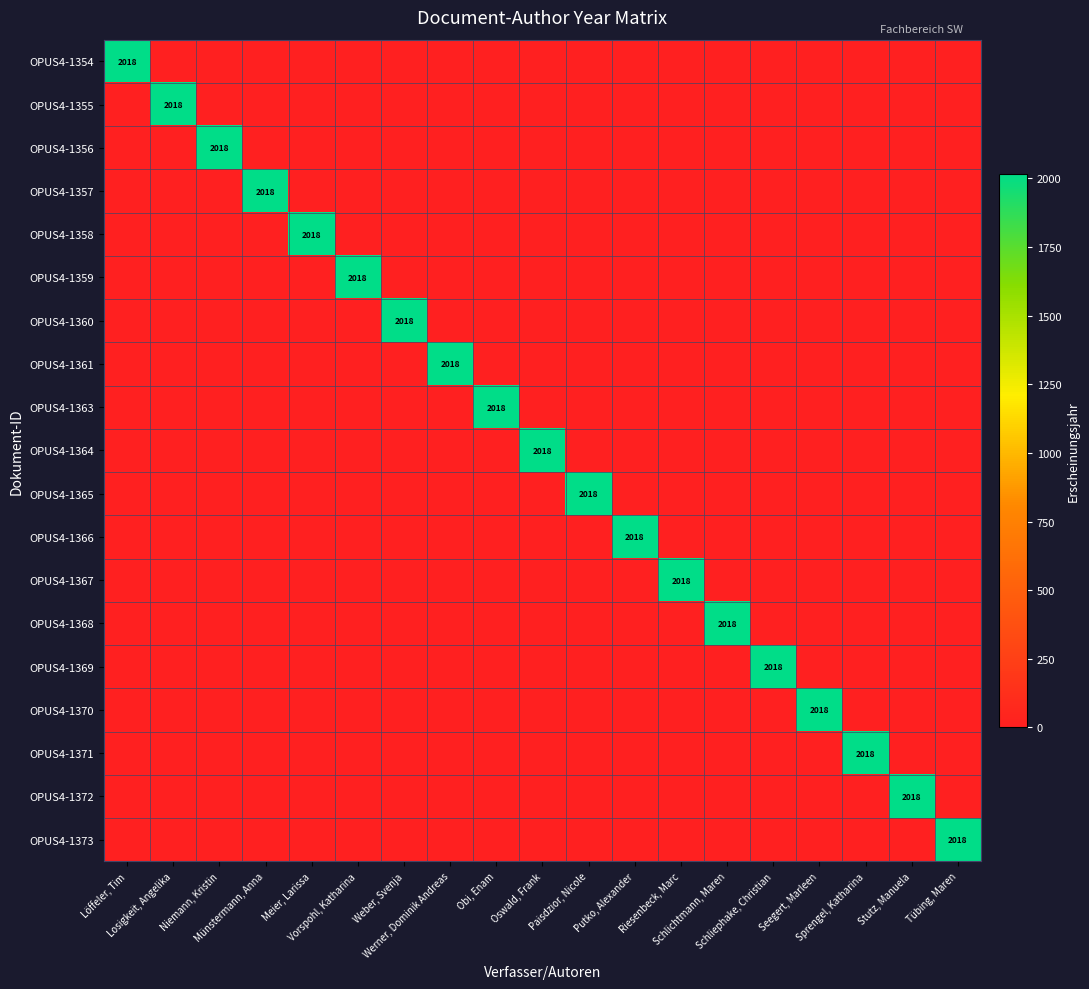

At how many categories does at least one series exceed 636?

19